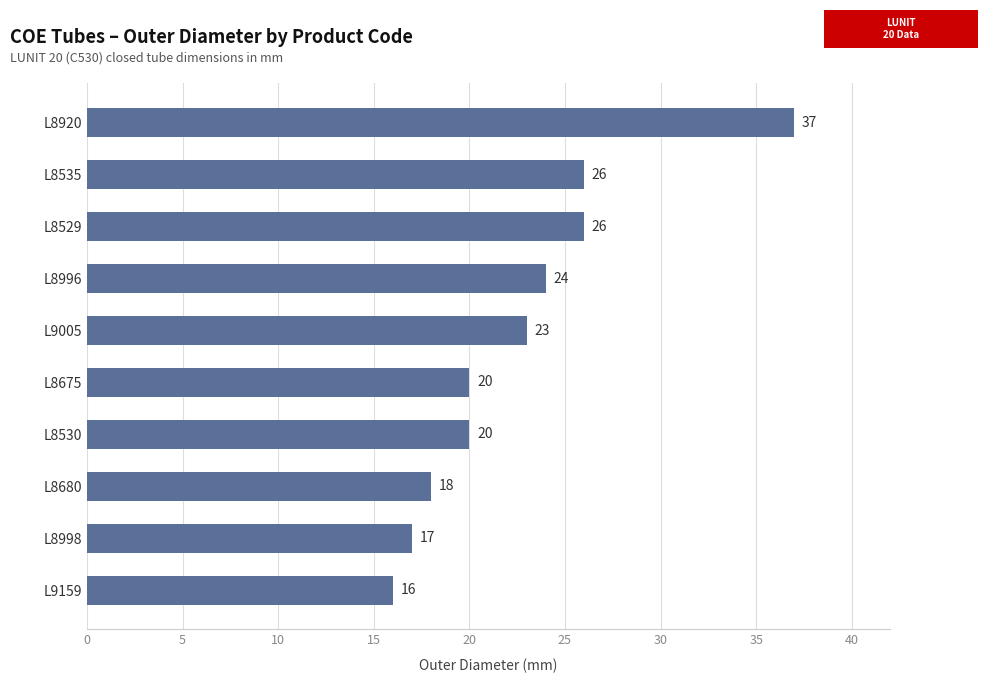

True or false: the data shows 6 at L8680.

False